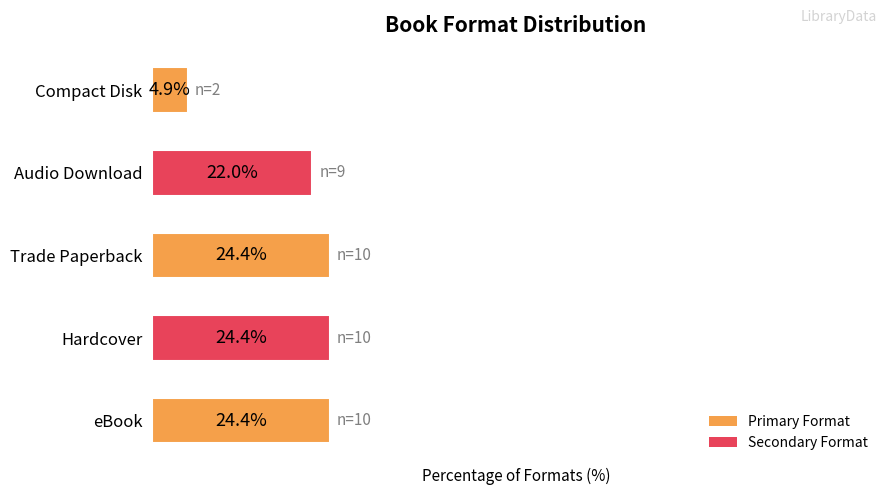

Which has a higher value, Compact Disk or eBook?

eBook